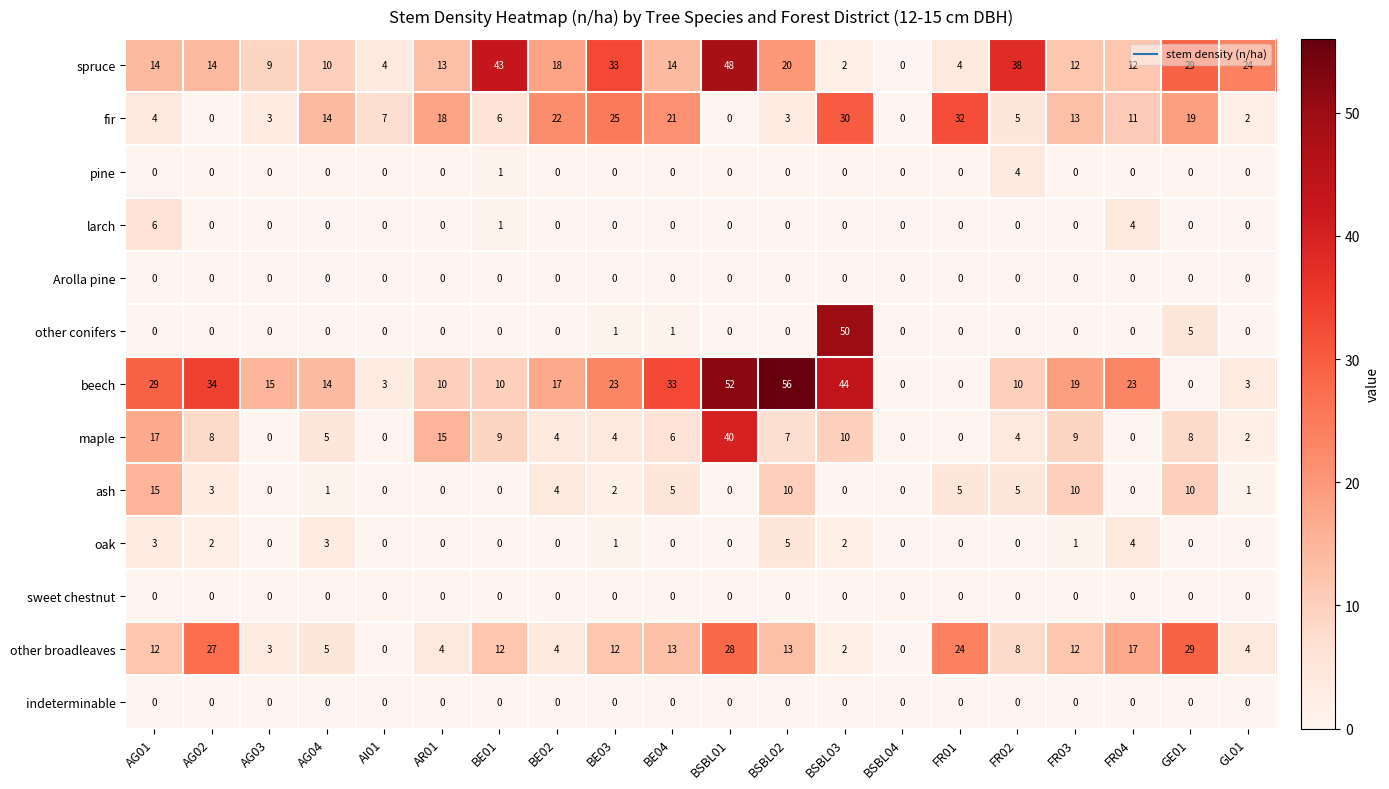

What is the difference between the maximum and minimum values in the beech series?

56